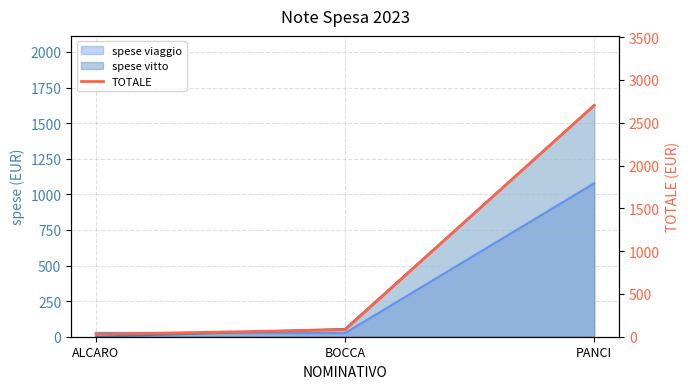

At which category does the chart reach its minimum across all series?

ALCARO